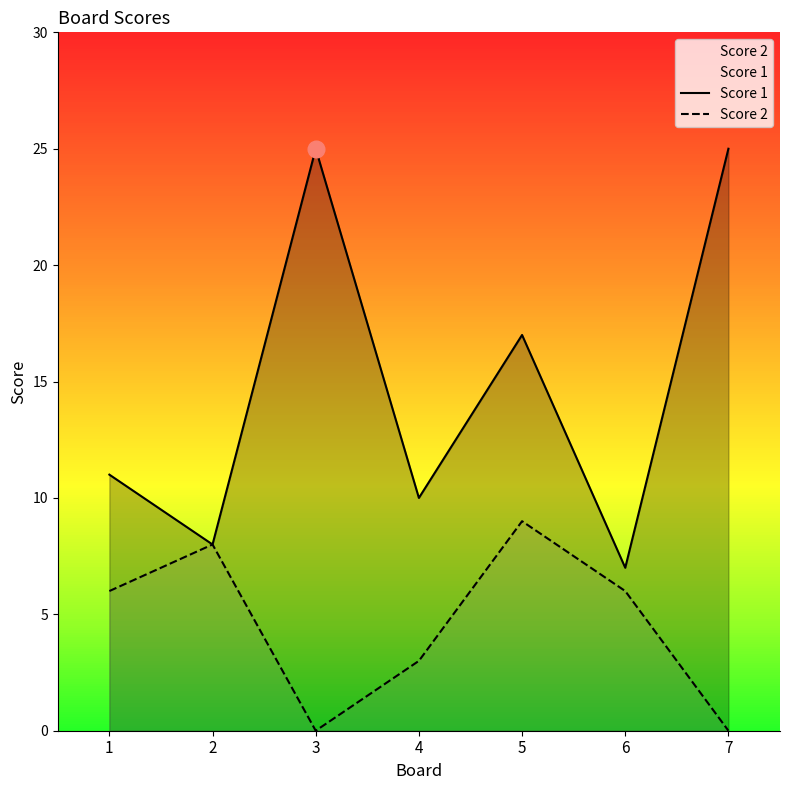

Which series has the largest range (max minus min)?

Score 1